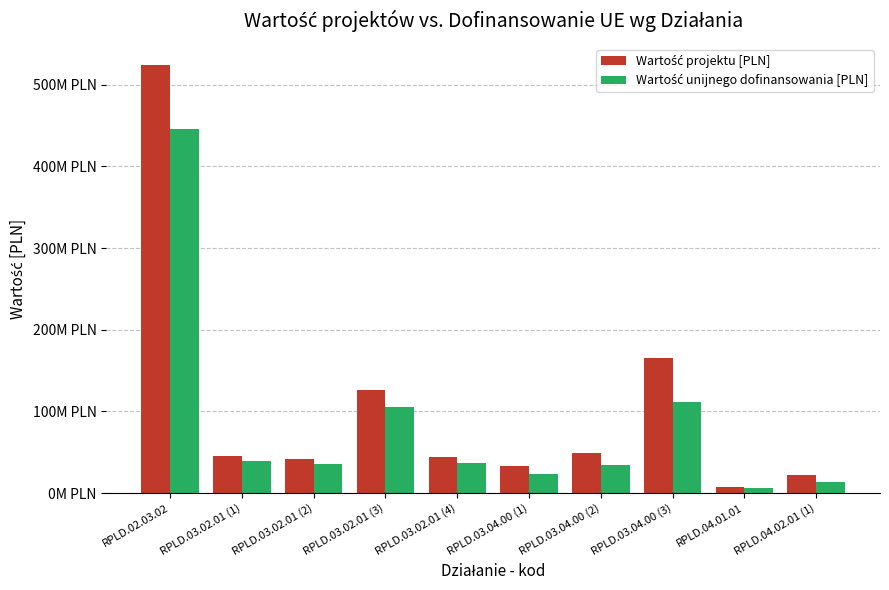

Which series has the largest total across all categories?

Wartość projektu [PLN]